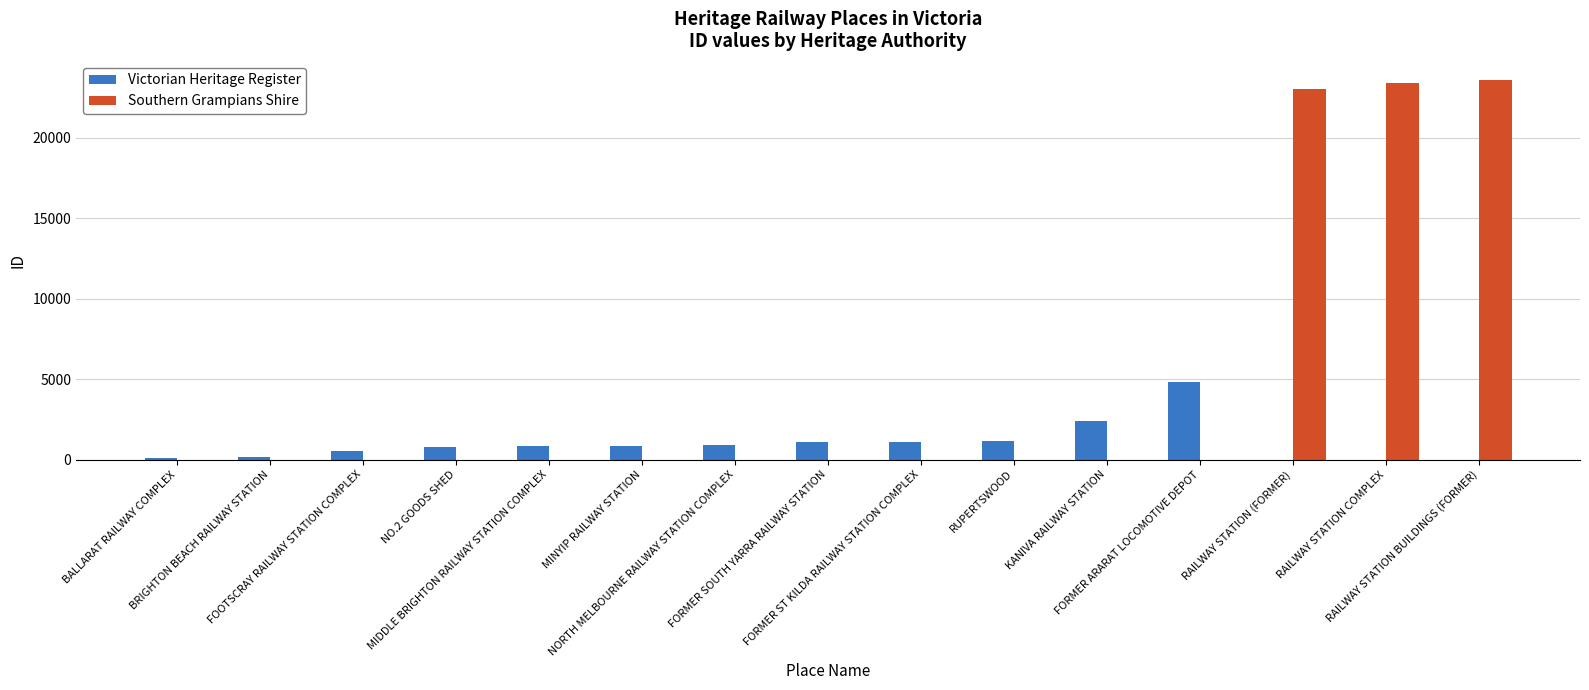

Which label corresponds to the largest value in the chart?

RAILWAY STATION BUILDINGS (FORMER)